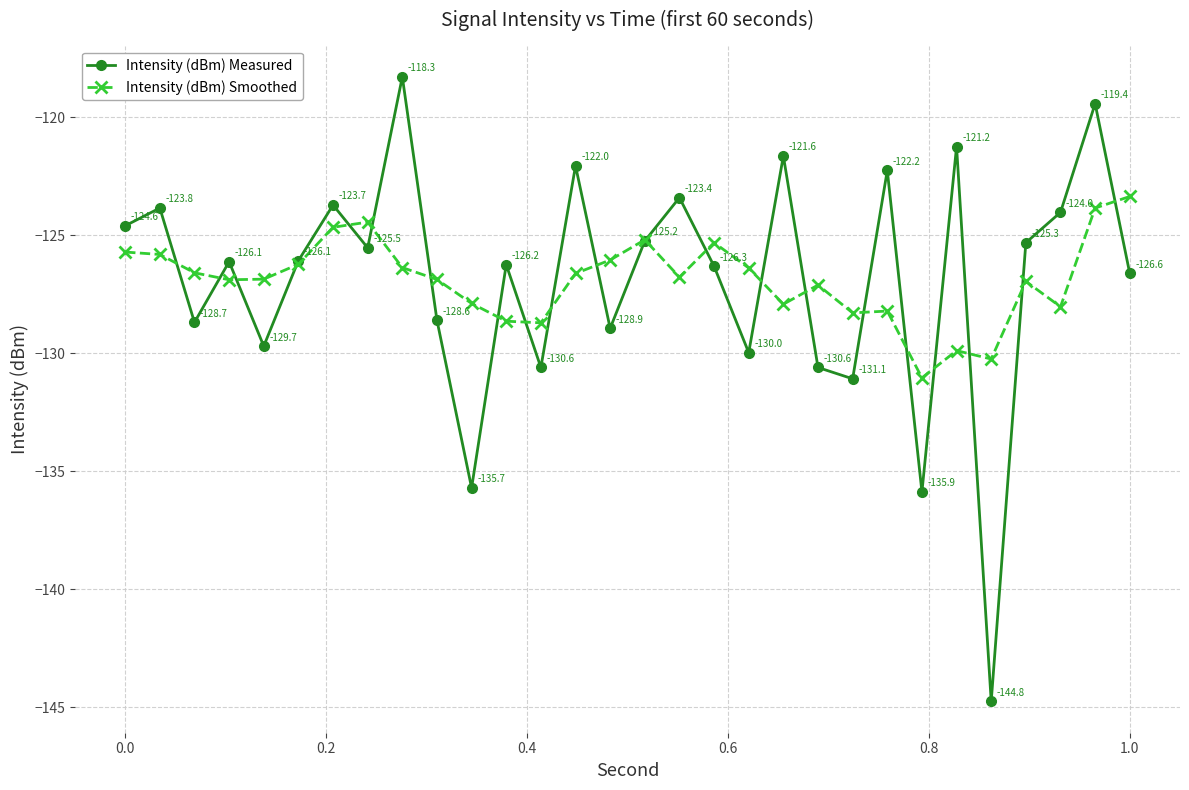

How many lines are shown in the chart?

2